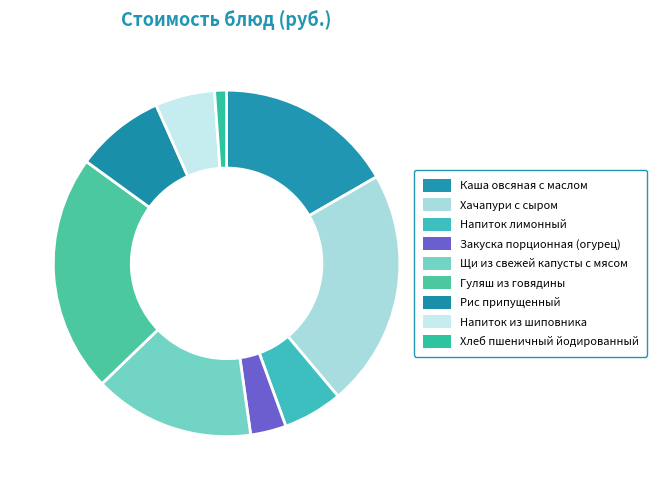

Is there any slice that represents more than half of the pie?

No